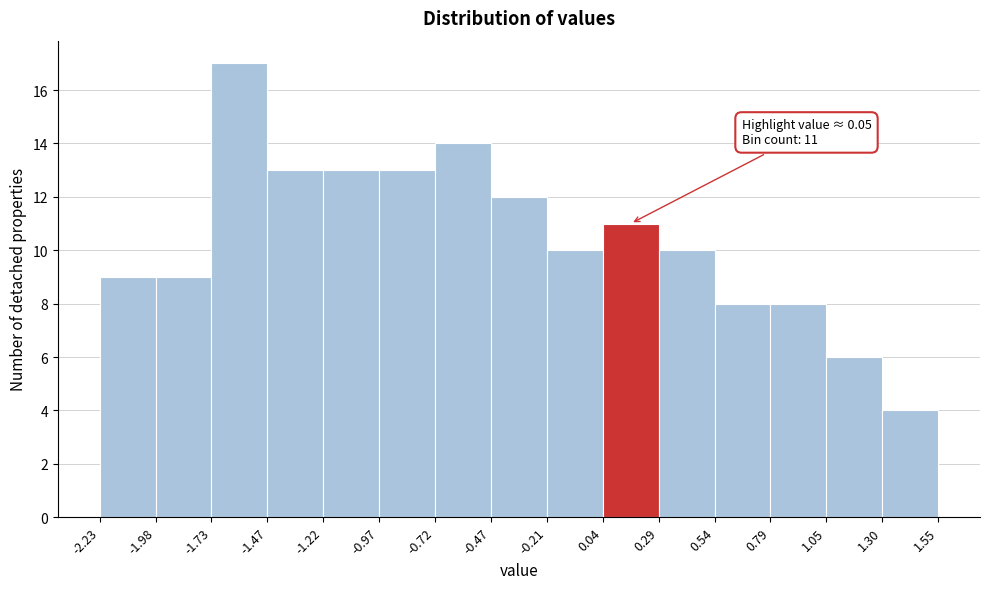

Which range on the x-axis has the tallest bar?

-1.73 to -1.47